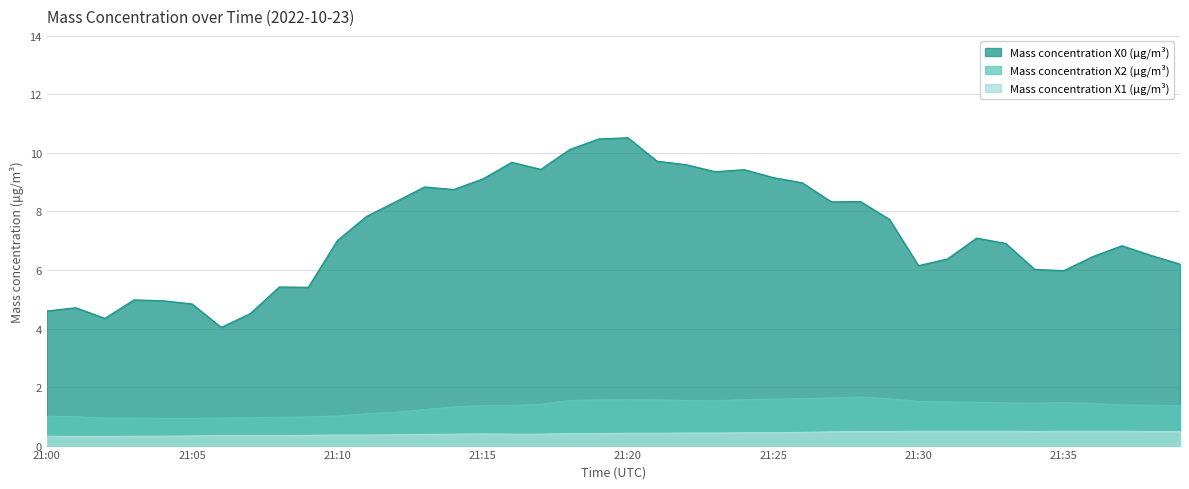

Read the Mass concentration X2 (μg/m³) value at 21:19.

1.6